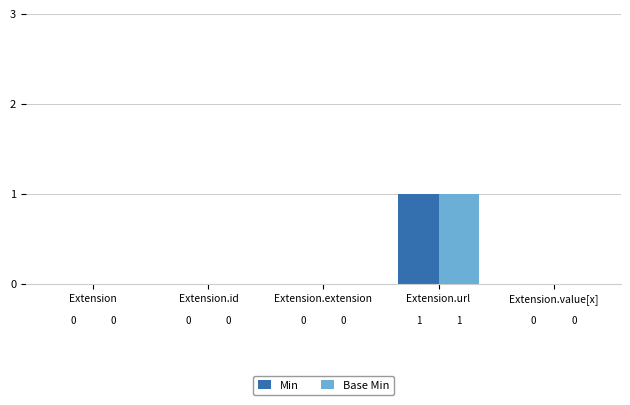

Which category has the highest value in the Base Min series?

Extension.url